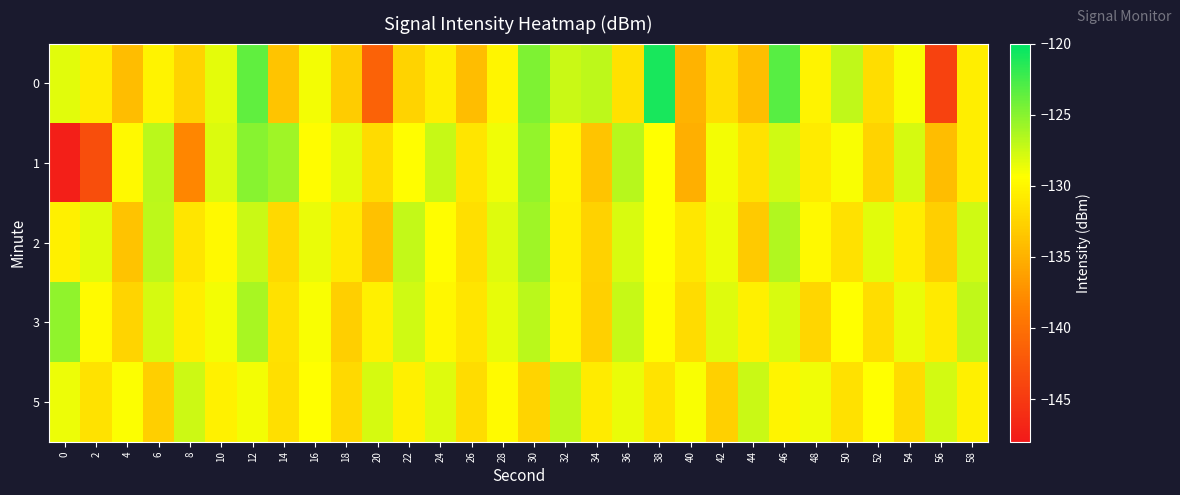

Reading left to right, list all the values displayed in this chart.

0: 0=-128.2	2=-130.6	4=-134.1	6=-130.2	8=-132.5	10=-128.4	12=-123.6	14=-133.6	16=-128.9	18=-133.1	20=-141.2	22=-132.5	24=-130.5	26=-134.2	28=-130.0	30=-124.6	32=-127.4	34=-127.0	36=-131.5	38=-121.0	40=-134.9	42=-131.6	44=-134.1	46=-123.3	48=-130.2	50=-127.0	52=-131.7	54=-129.1	56=-144.3	58=-130.6
1: 0=-147.4	2=-143.1	4=-129.8	6=-126.9	8=-138.1	10=-128.1	12=-125.0	14=-125.9	16=-129.6	18=-128.4	20=-132.0	22=-129.5	24=-127.3	26=-131.2	28=-128.8	30=-125.4	32=-130.1	34=-133.6	36=-126.7	38=-129.3	40=-135.2	42=-128.9	44=-131.4	46=-127.6	48=-130.8	50=-129.1	52=-132.5	54=-127.8	56=-134.2	58=-130.6
2: 0=-130.5	2=-128.3	4=-133.7	6=-126.9	8=-131.2	10=-129.8	12=-127.4	14=-132.1	16=-128.6	18=-130.9	20=-133.8	22=-127.2	24=-129.5	26=-131.7	28=-128.1	30=-125.8	32=-130.3	34=-132.6	36=-127.9	38=-129.4	40=-131.1	42=-128.7	44=-133.2	46=-126.5	48=-129.8	50=-131.5	52=-128.3	54=-130.7	56=-132.9	58=-127.6
3: 0=-125.3	2=-129.7	4=-132.4	6=-127.8	8=-130.6	10=-128.9	12=-126.2	14=-131.5	16=-129.1	18=-132.8	20=-130.4	22=-127.6	24=-129.9	26=-131.2	28=-128.5	30=-126.8	32=-130.1	34=-132.7	36=-127.3	38=-129.6	40=-131.9	42=-128.2	44=-130.5	46=-127.9	48=-132.3	50=-129.4	52=-131.8	54=-128.6	56=-130.9	58=-127.1
5: 0=-128.7	2=-131.4	4=-129.2	6=-132.8	8=-127.5	10=-130.3	12=-128.9	14=-131.6	16=-129.4	18=-132.1	20=-127.8	22=-130.5	24=-128.2	26=-131.9	28=-129.7	30=-132.4	32=-127.1	34=-130.8	36=-128.6	38=-131.3	40=-129.1	42=-132.7	44=-127.4	46=-130.1	48=-128.8	50=-131.5	52=-129.3	54=-132.0	56=-127.7	58=-130.4